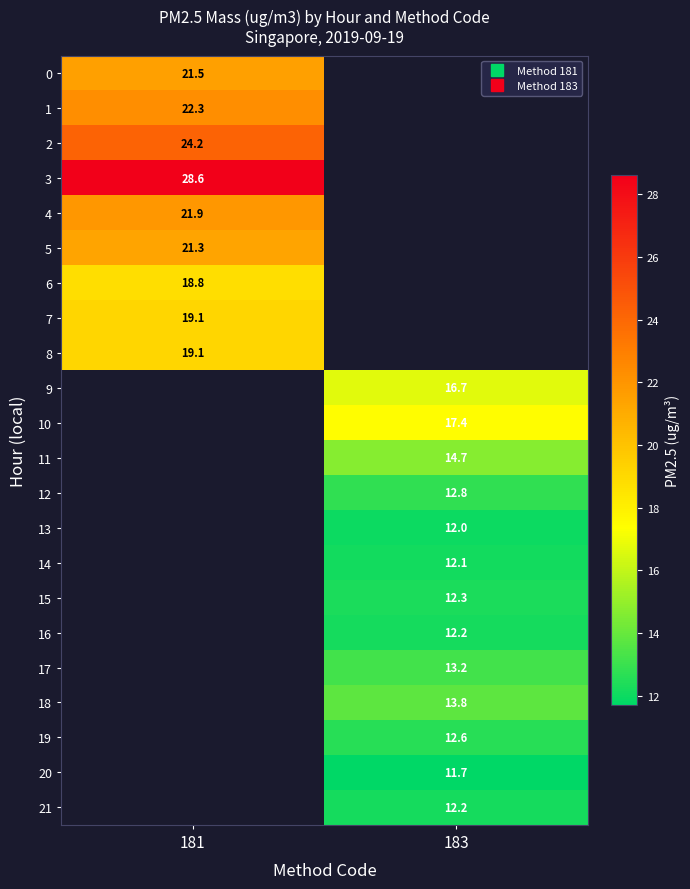

What is the smallest value displayed?

11.7